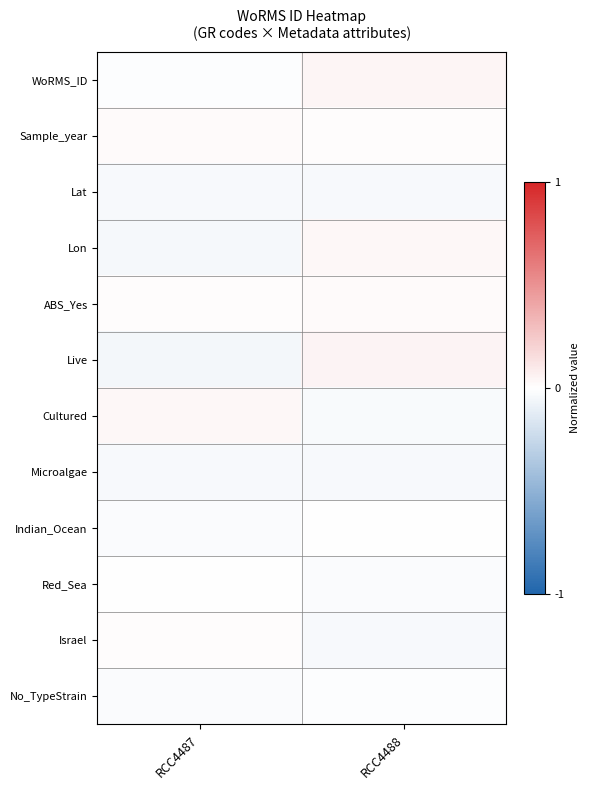

Reading left to right, what are all the values shown in this chart?

WoRMS_ID: RCC4487=-0.0	RCC4488=0.0
Sample_year: RCC4487=0.0	RCC4488=0.0
Lat: RCC4487=-0.0	RCC4488=-0.0
Lon: RCC4487=-0.0	RCC4488=0.0
ABS_Yes: RCC4487=0.0	RCC4488=0.0
Live: RCC4487=-0.0	RCC4488=0.0
Cultured: RCC4487=0.0	RCC4488=-0.0
Microalgae: RCC4487=-0.0	RCC4488=-0.0
Indian_Ocean: RCC4487=-0.0	RCC4488=0.0
Red_Sea: RCC4487=-0.0	RCC4488=-0.0
Israel: RCC4487=0.0	RCC4488=-0.0
No_TypeStrain: RCC4487=-0.0	RCC4488=-0.0